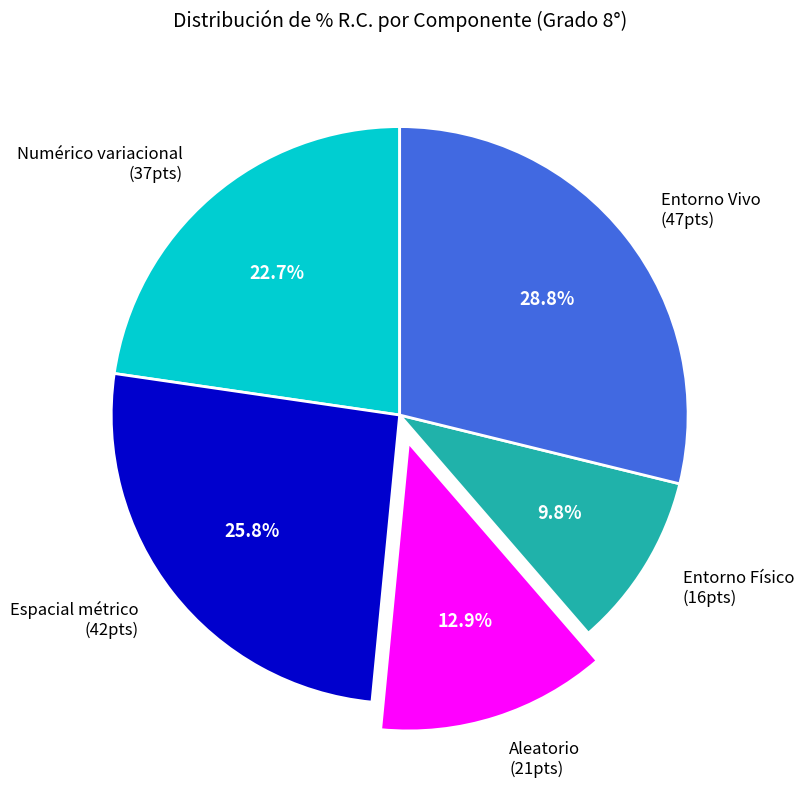

Rank the categories by value from highest to lowest.

Entorno Vivo, Espacial métrico, Numérico variacional, Aleatorio, Entorno Físico